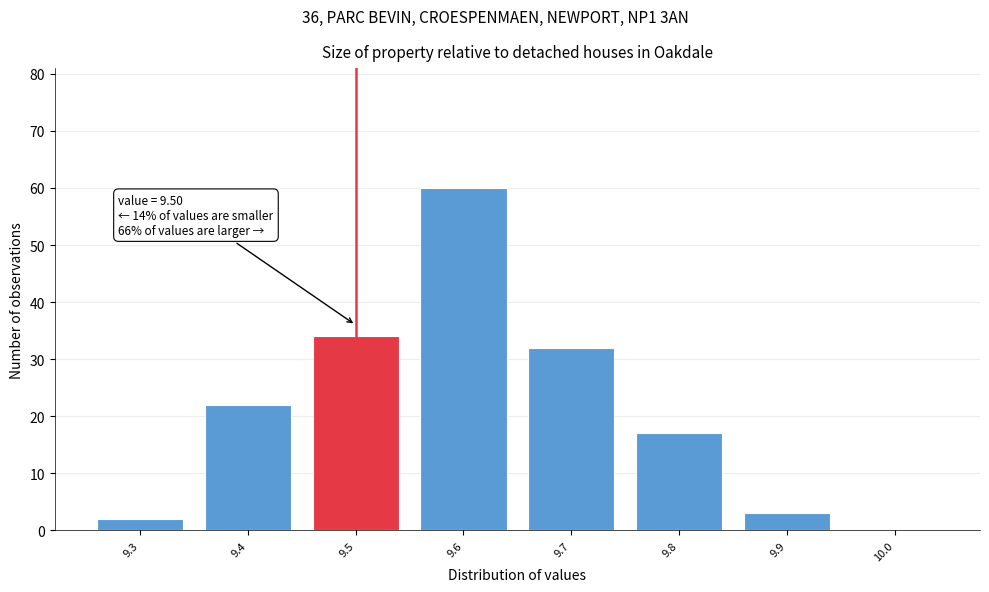

Which range on the x-axis has the tallest bar?

9.55 to 9.65